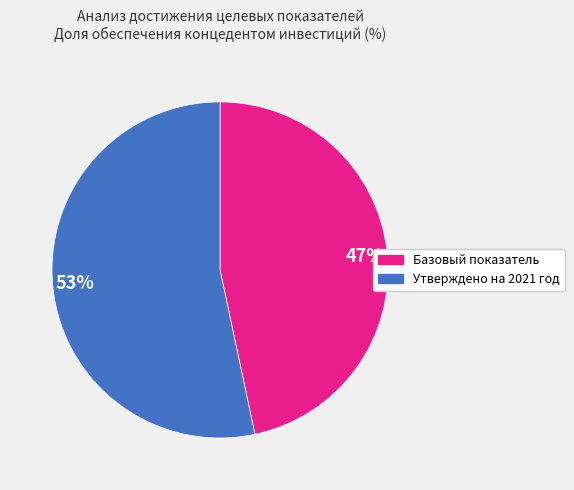

What is the majority slice?

53%